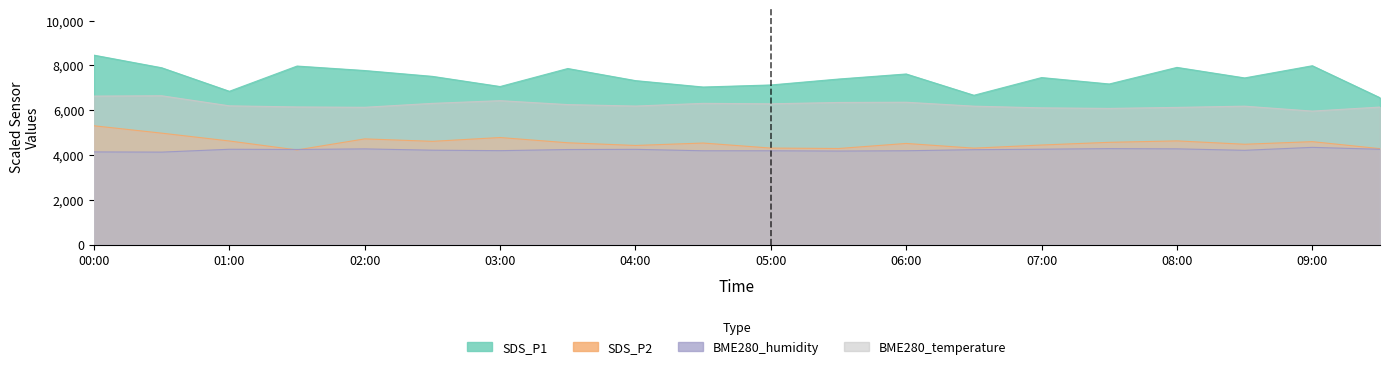

How many values in the SDS_P2 series exceed 4546?

9